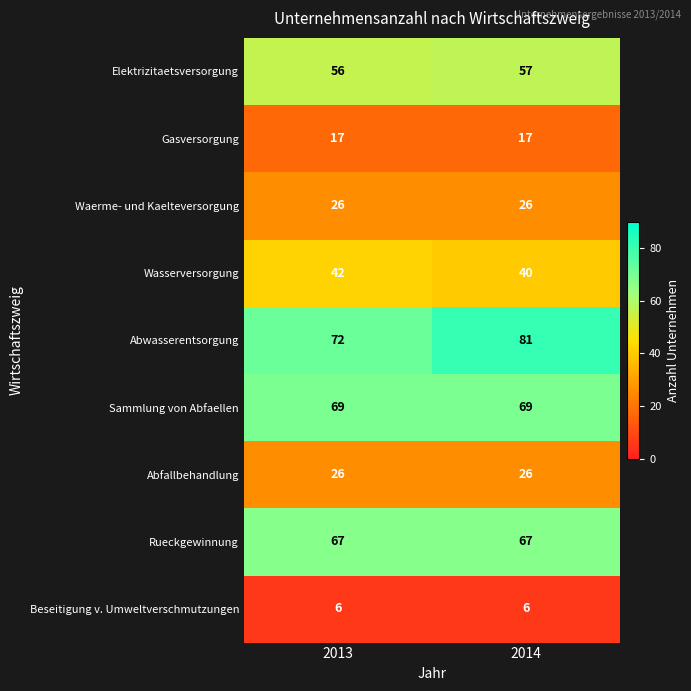

What value does the Beseitigung v. Umweltverschmutzungen series have at 2013?

6